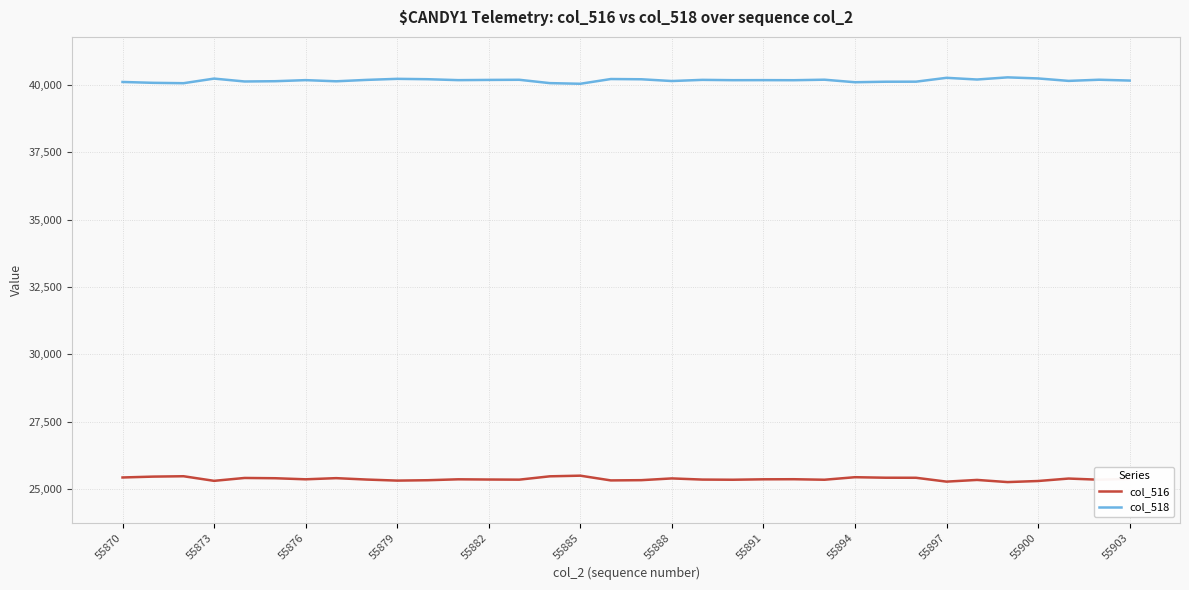

What is the average value of the col_516 series?

25368